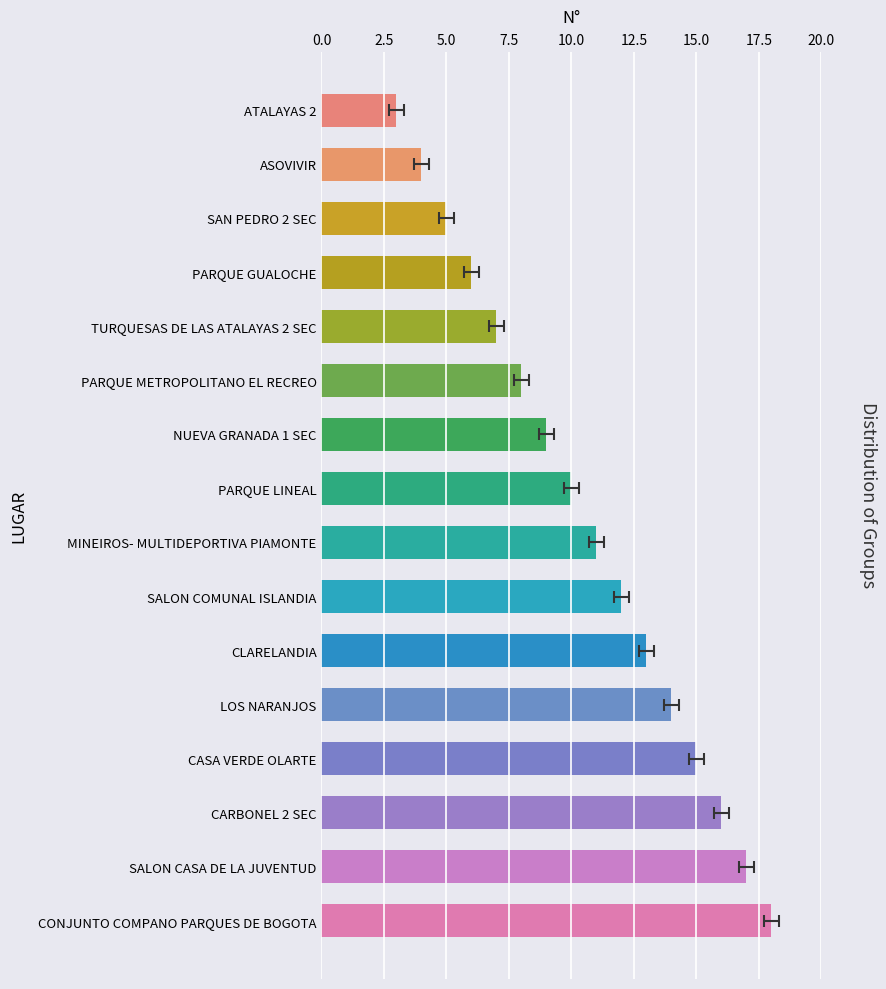

What is the approximate value at CASA VERDE OLARTE, to the nearest 5?

15